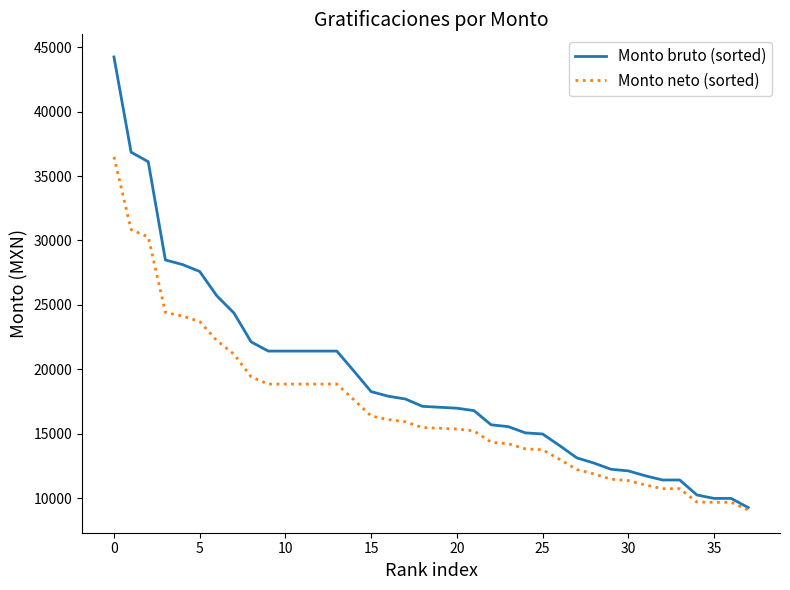

At how many categories does at least one series exceed 27770?

5